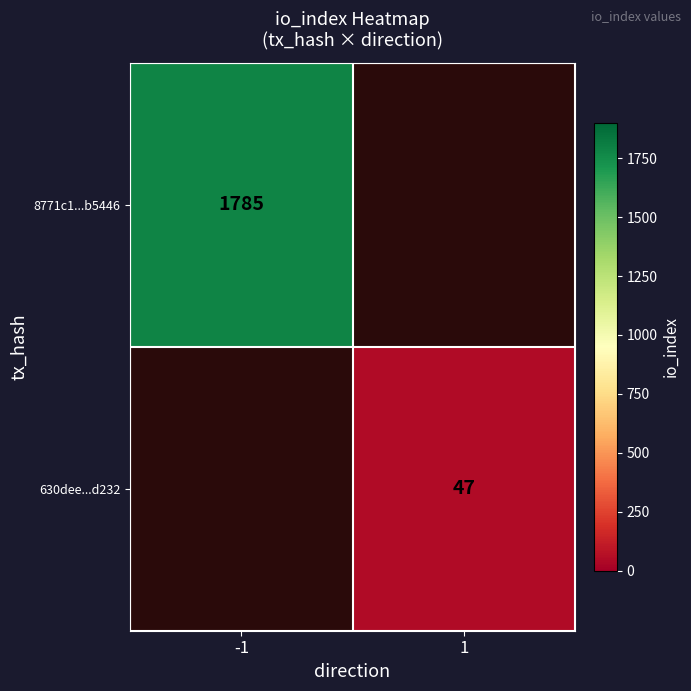

The value of 630dee...d232 at 1 is 83. True or false?

False